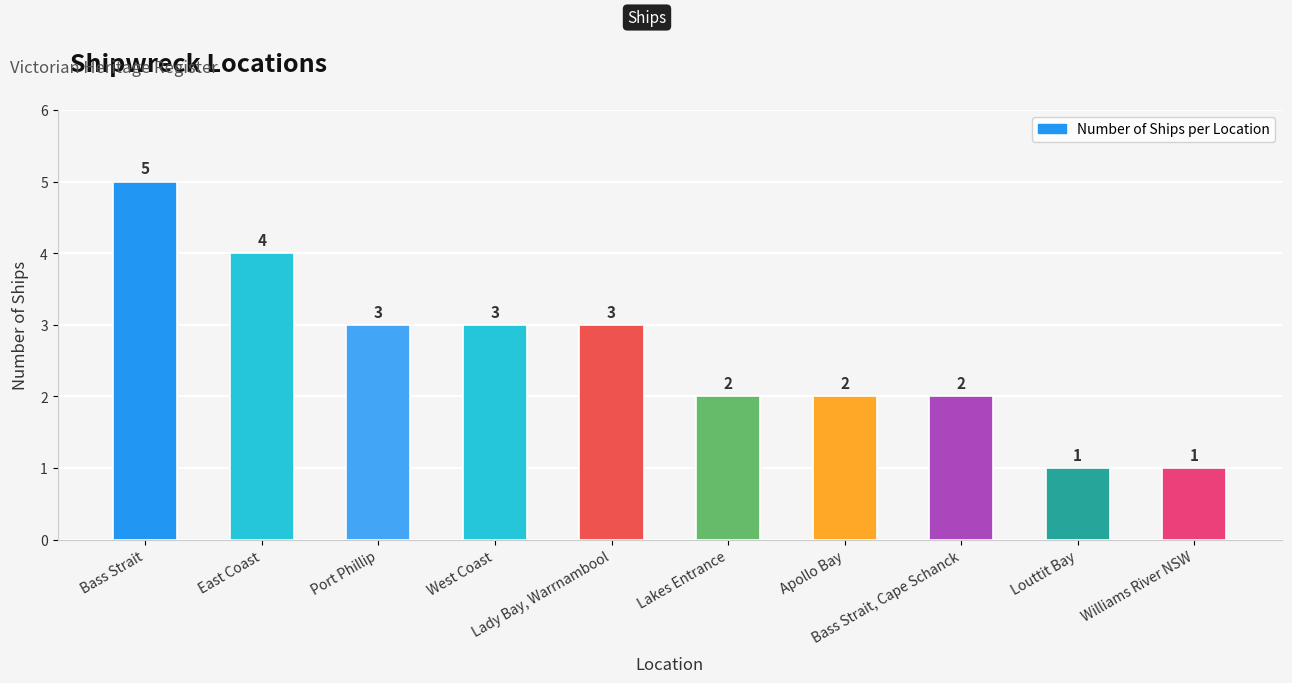

Where does the data first go above 3?

Bass Strait